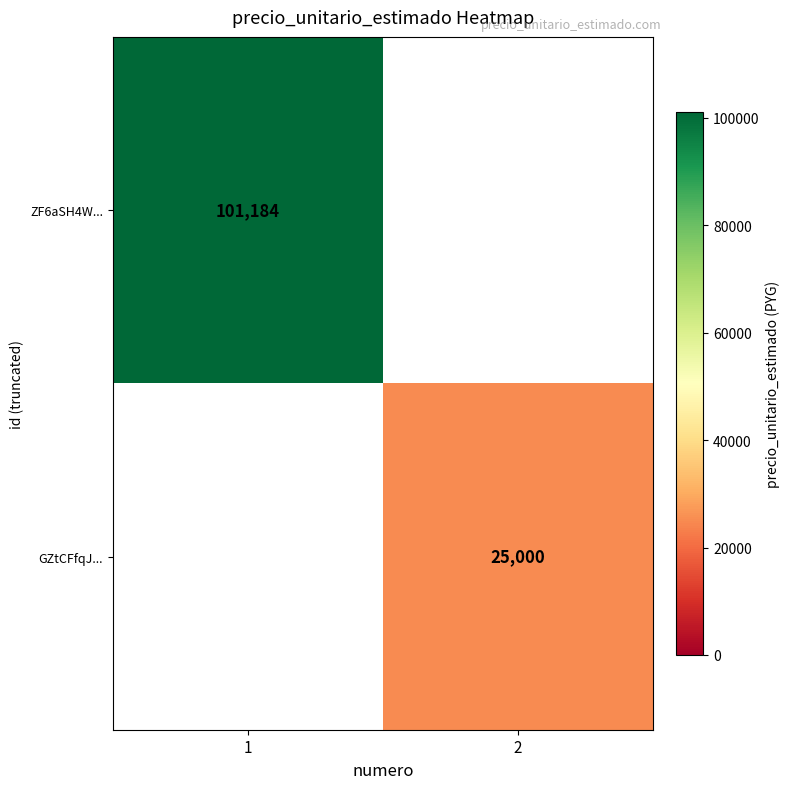

At which category does the chart reach its minimum across all series?

2